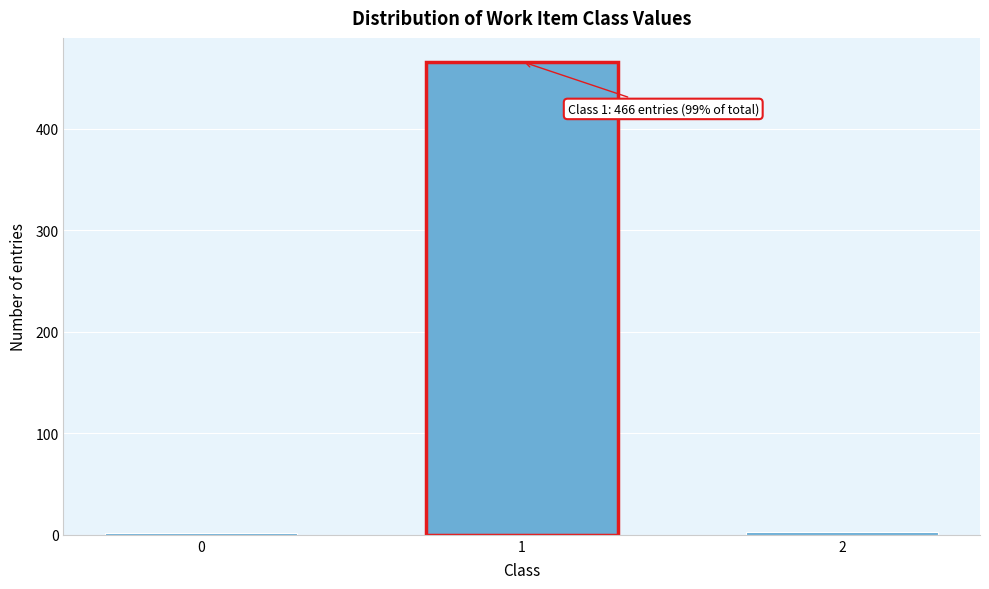

What is the average value?

157